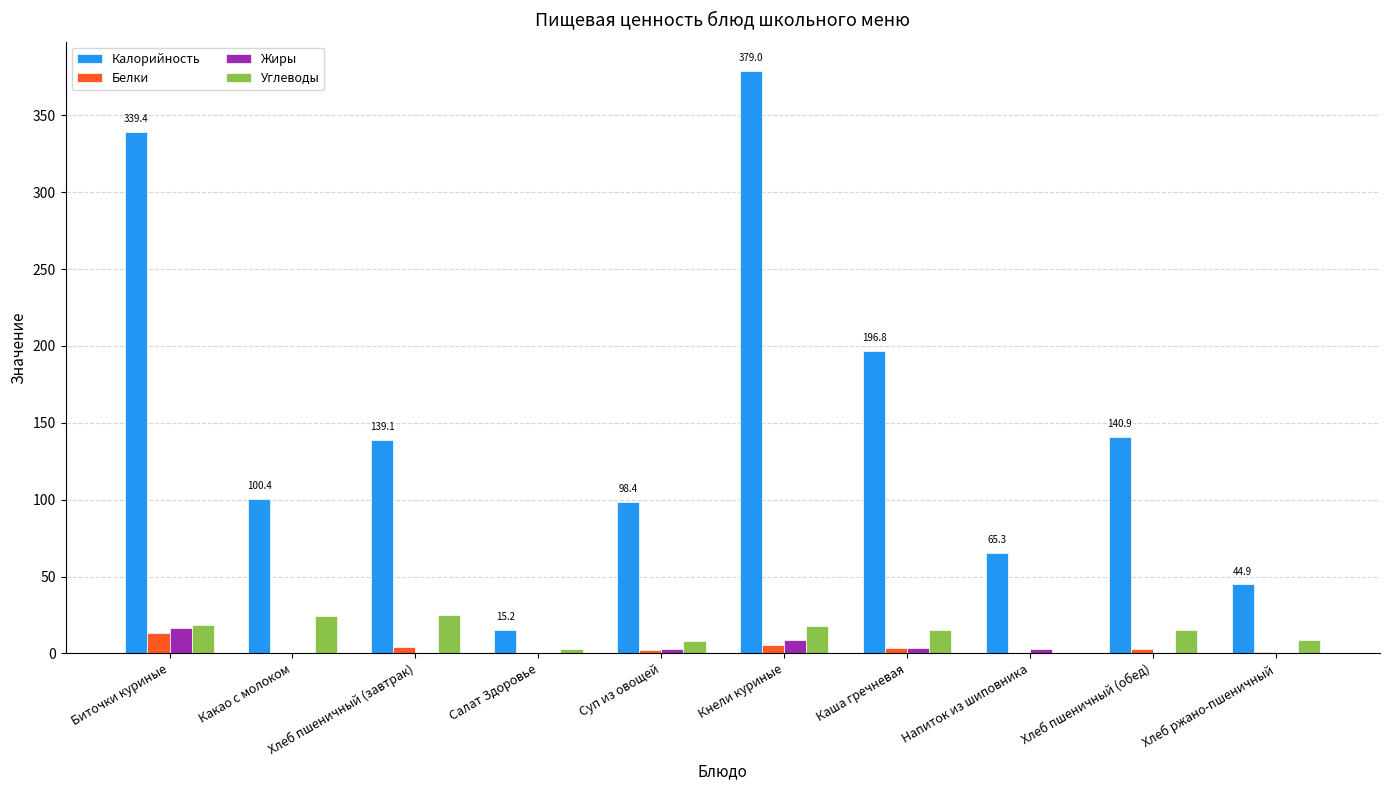

How many values in the Жиры series exceed 2?

5